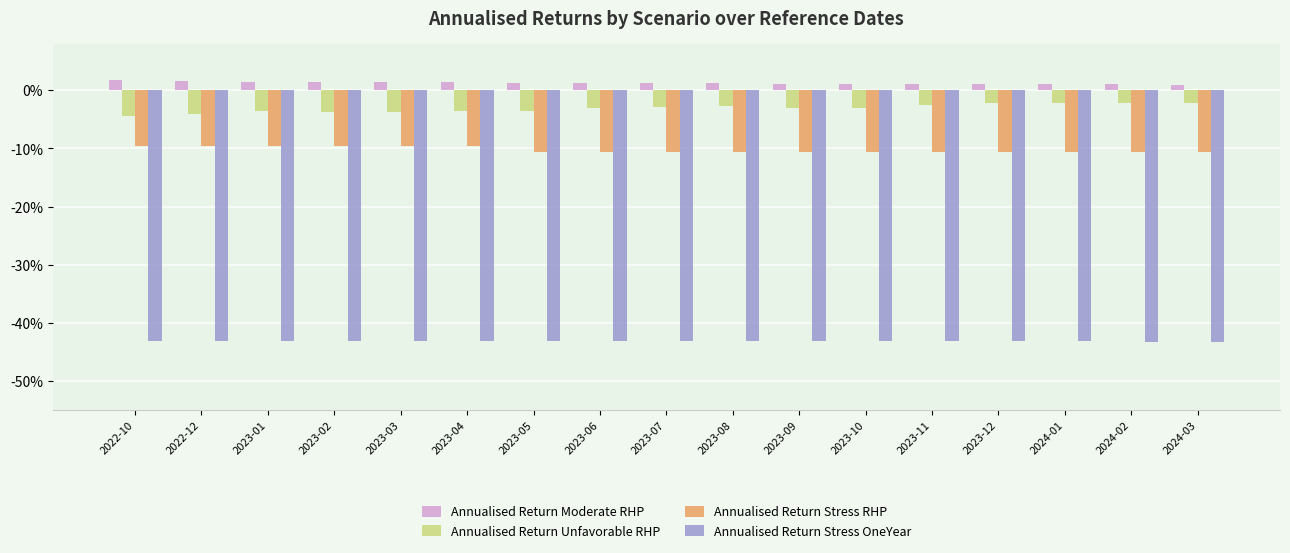

Which has a higher value, 2023-04 or 2022-12?

2022-12